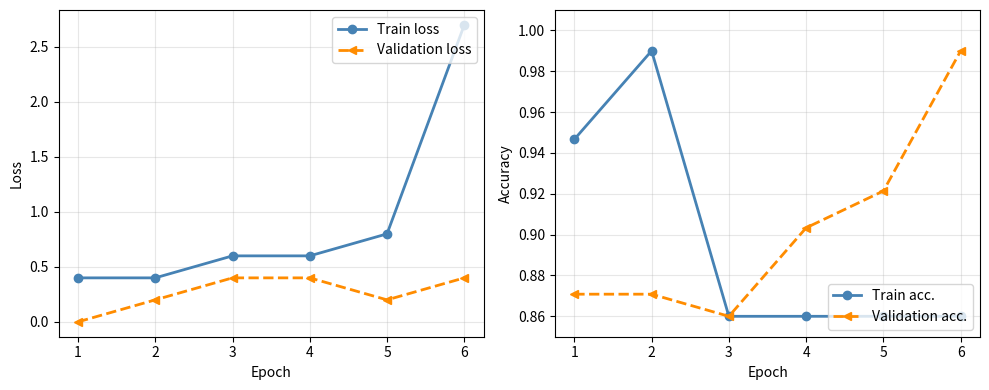

How many interior local valleys does the Validation acc. series have?

1